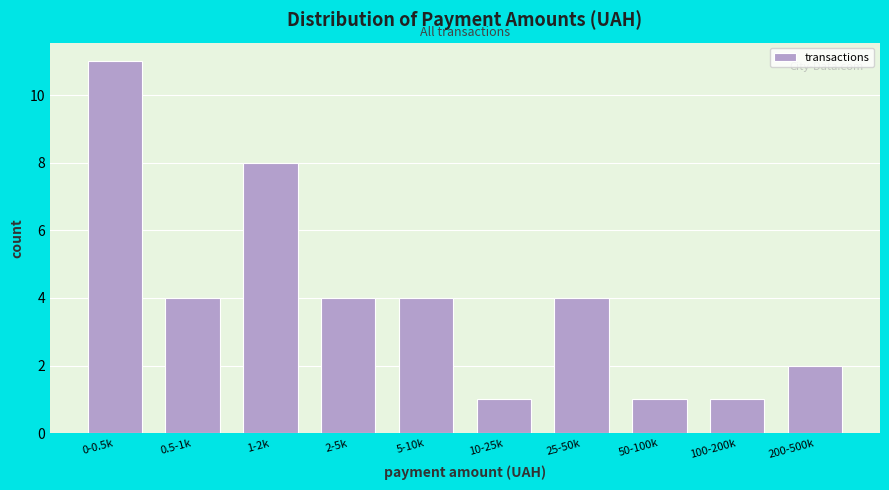

Reading left to right, extract all data points from this chart.

0-0.5k=11	0.5-1k=4	1-2k=8	2-5k=4	5-10k=4	10-25k=1	25-50k=4	50-100k=1	100-200k=1	200-500k=2